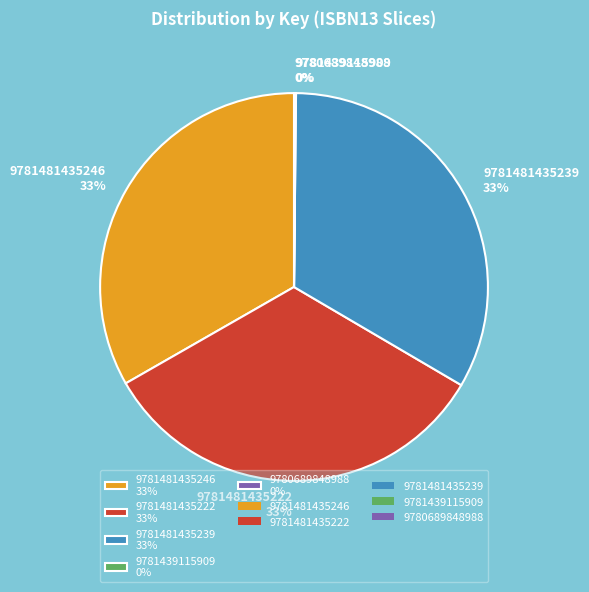

To the nearest percent, what is the average slice percentage?

20%